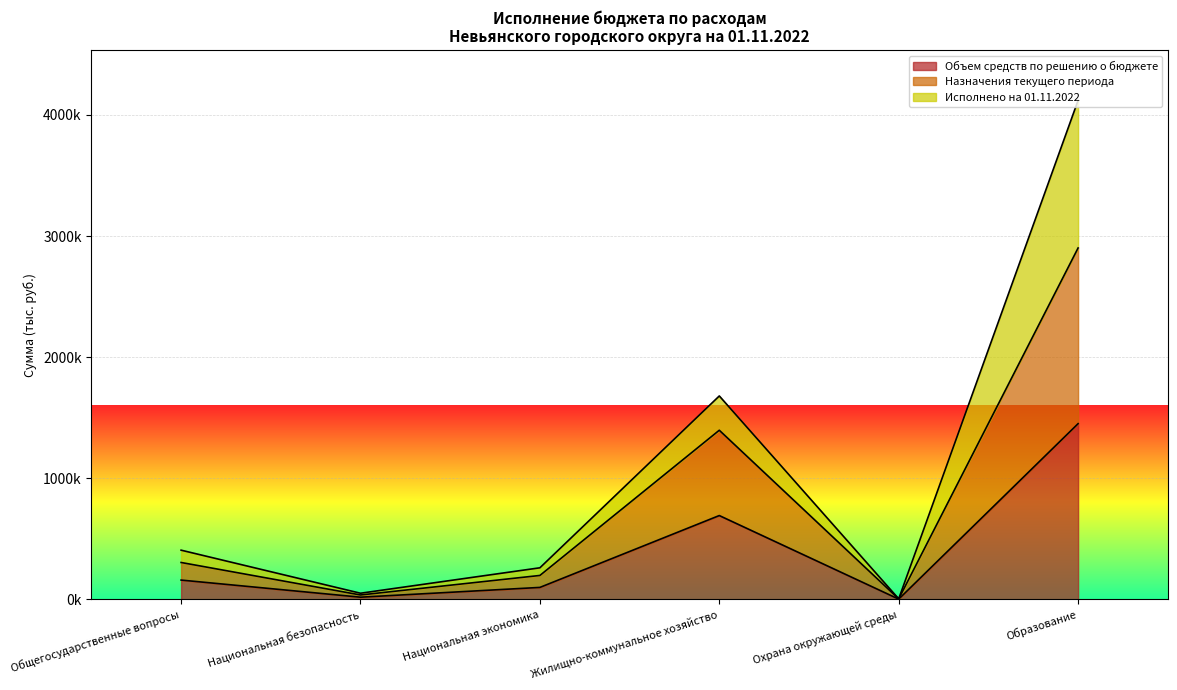

The Назначения текущего периода series shows 3620.8 at Охрана окружающей среды. True or false?

True